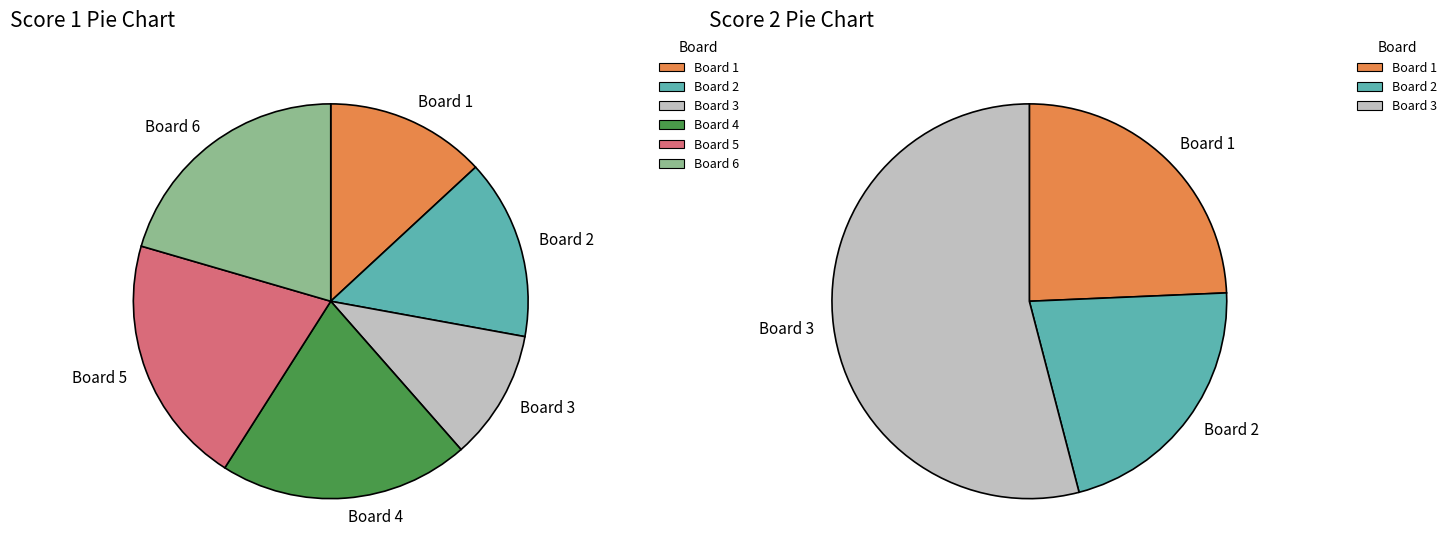

How many slices are in this pie chart?

6